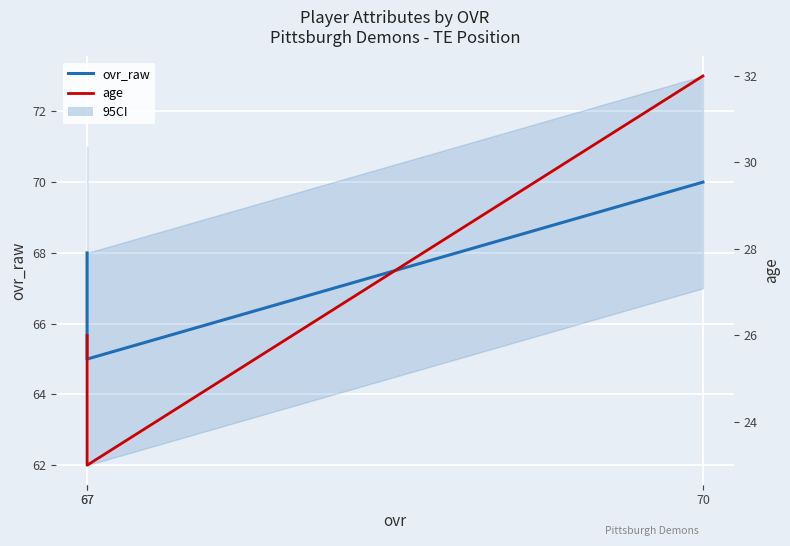

How many lines are shown in the chart?

2